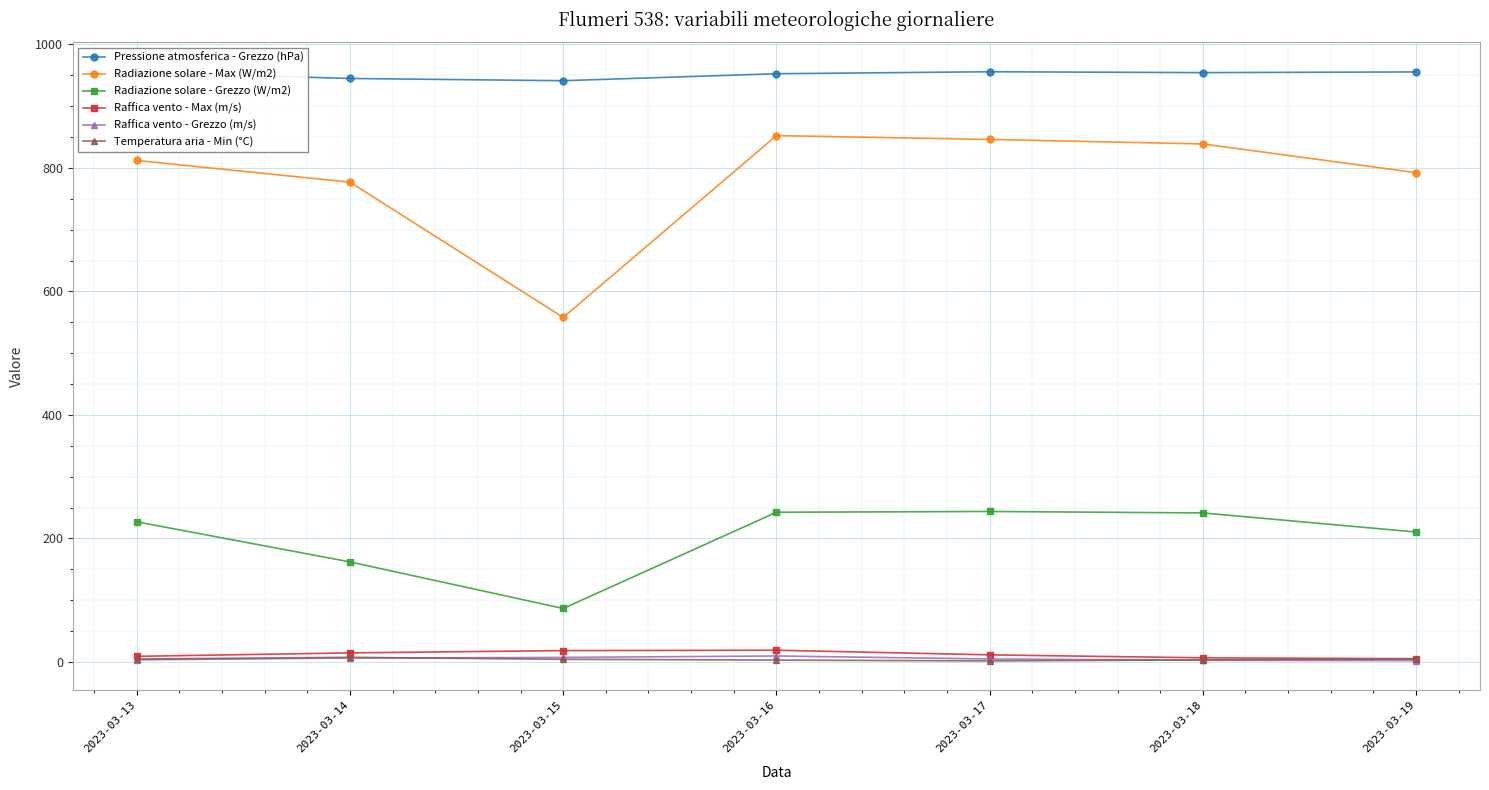

What is the value of the Temperatura aria - Min (°C) point at the 3rd from the left?

4.3